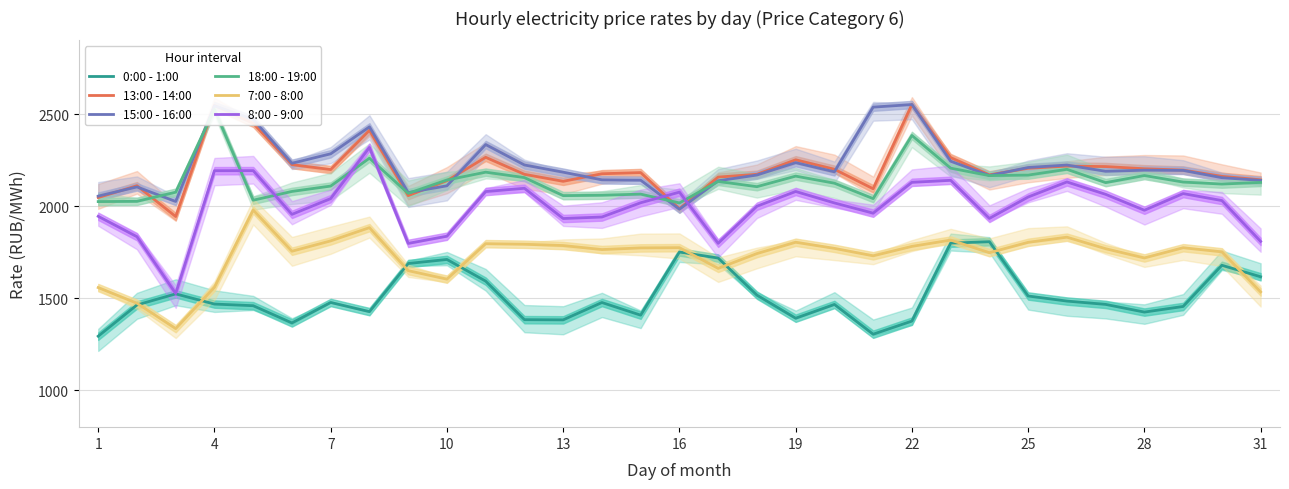

True or false: 7:00 - 8:00 and 8:00 - 9:00 intersect in this chart.

False